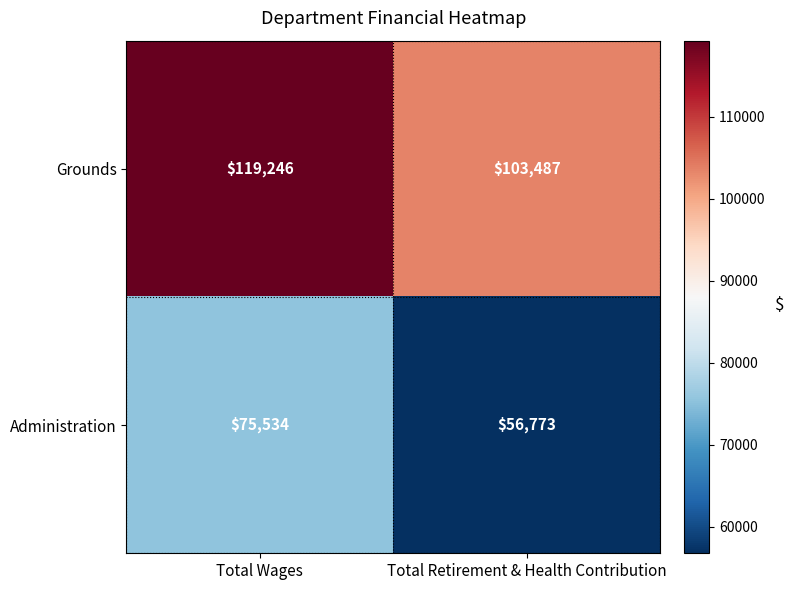

List the series in order of their peak value, lowest first.

Administration, Grounds